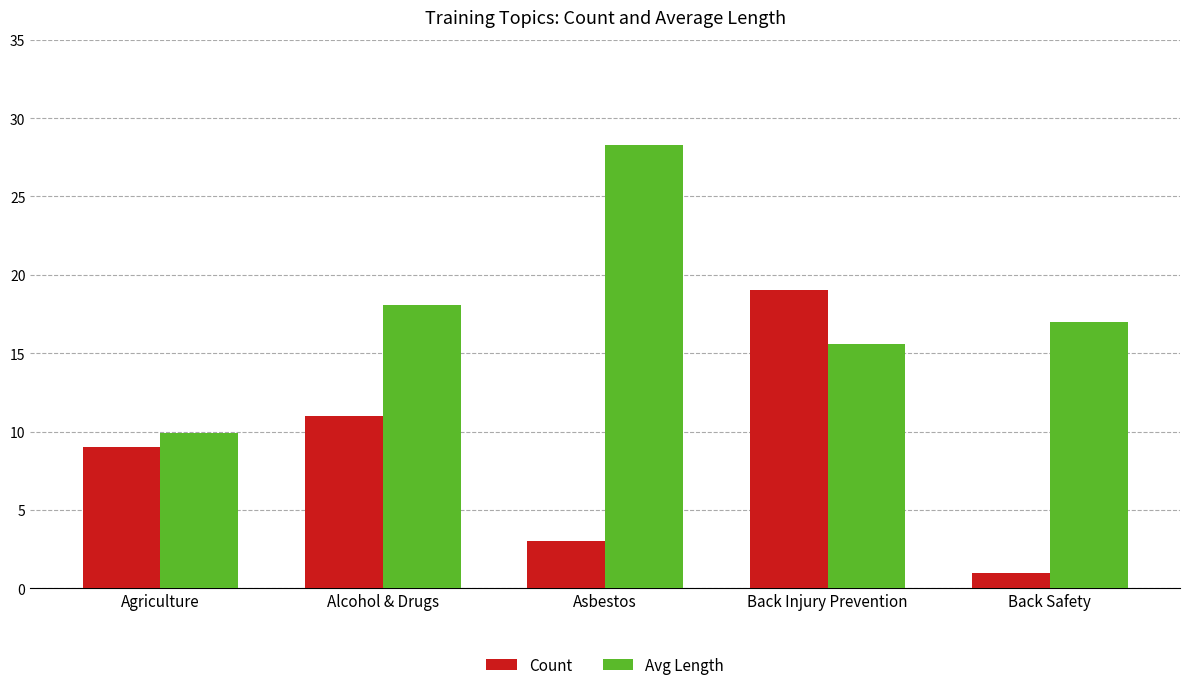

What is the difference between the maximum and minimum values in the Avg Length series?

18.4